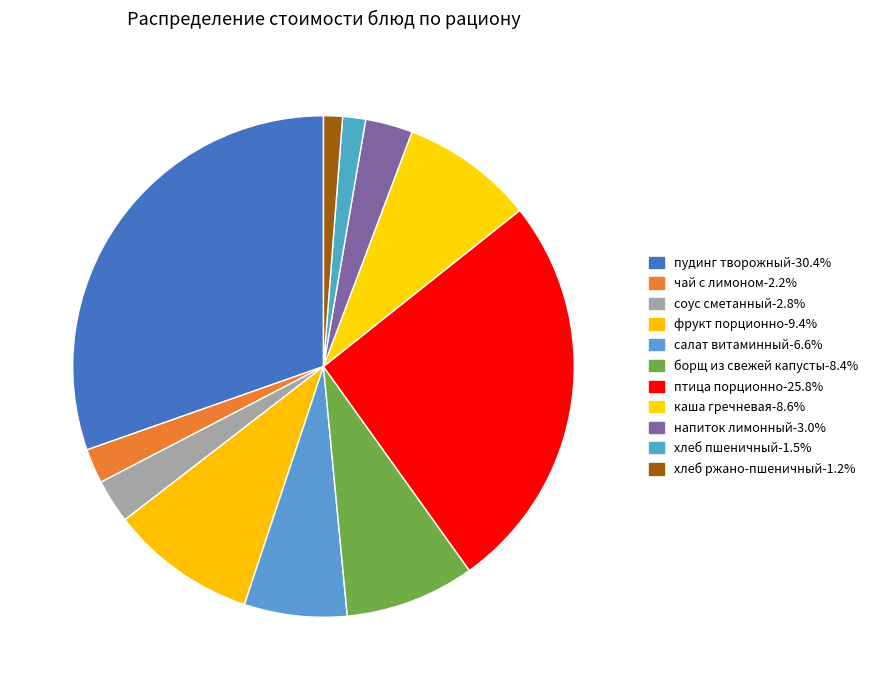

How many segments does this pie chart have?

11